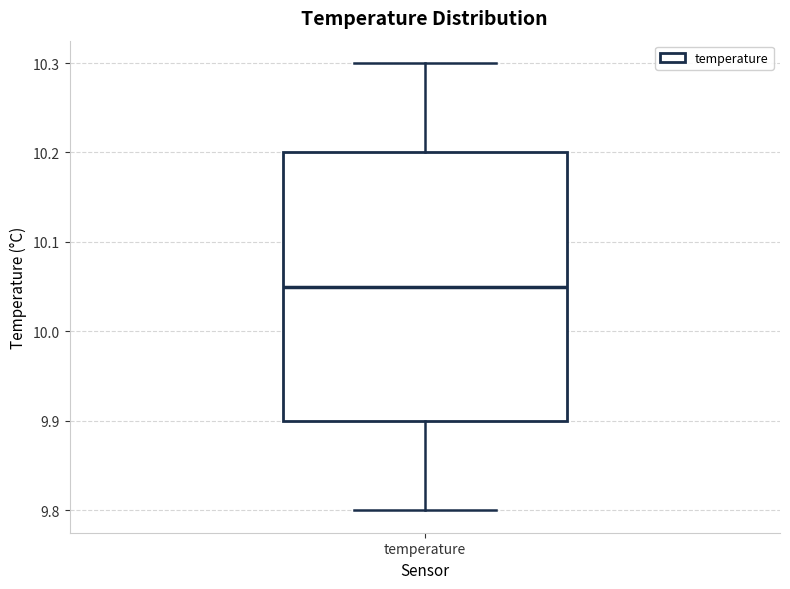

Transcribe this box plot: give where the median line is, the range the box spans, and where the two whiskers end, as read against the y-axis. The values are not printed on the chart, so give them approximately, as read against the axis.

median 10.05, box 9.90 to 10.20, whiskers 9.80 to 10.30